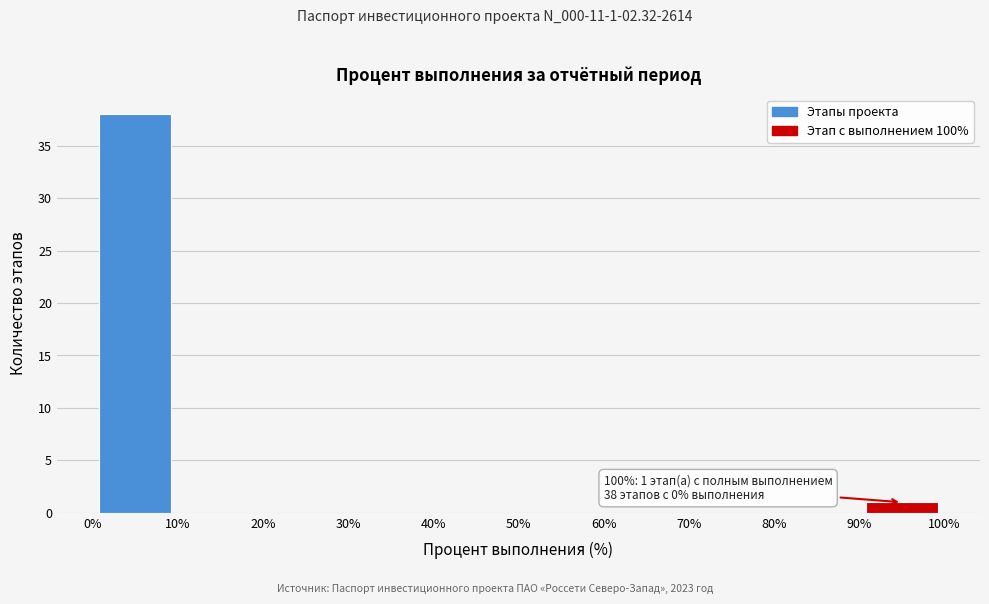

Which range on the x-axis has the tallest bar?

0% to 10%